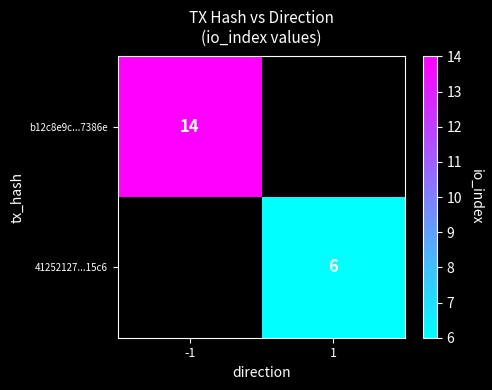

Which category has the highest value across all series?

-1